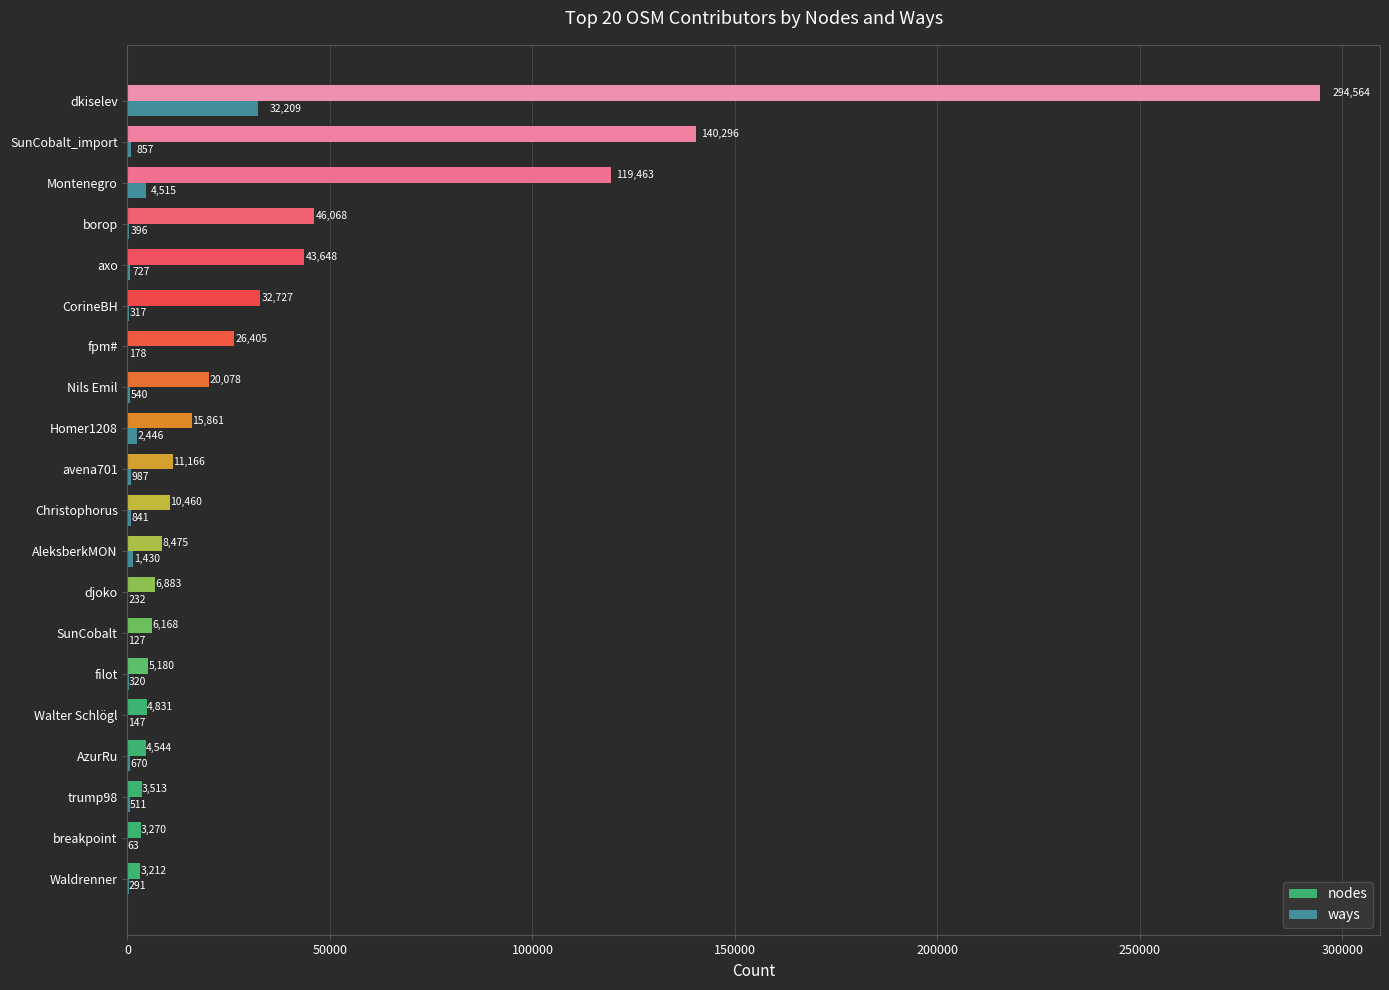

At which category is the sum across all series the highest?

dkiselev